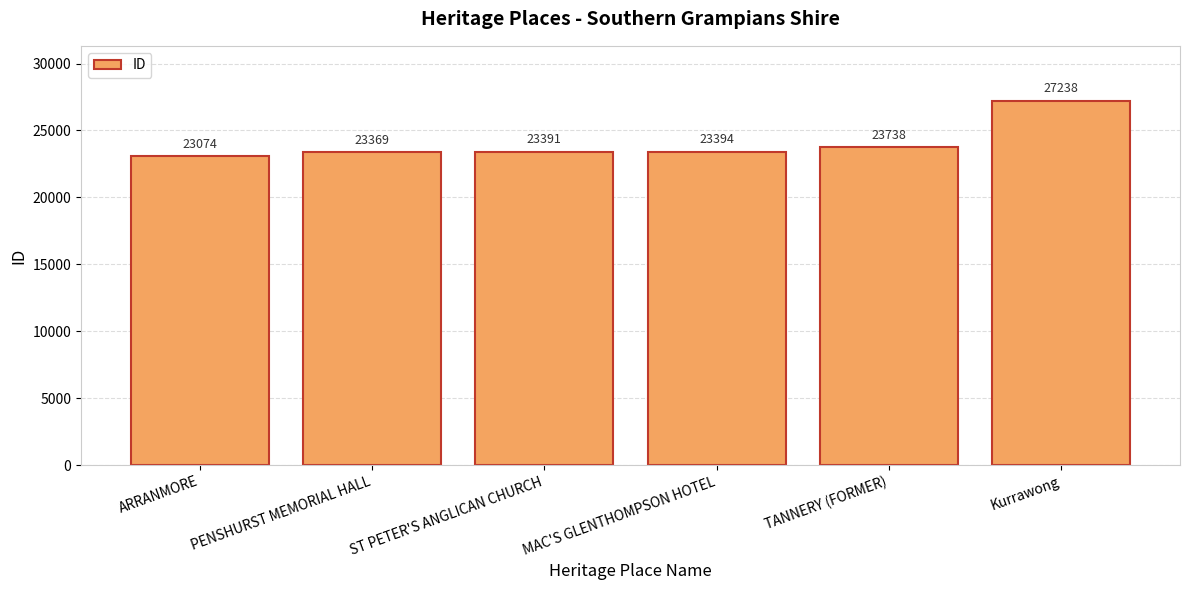

Are the bars horizontal?

No